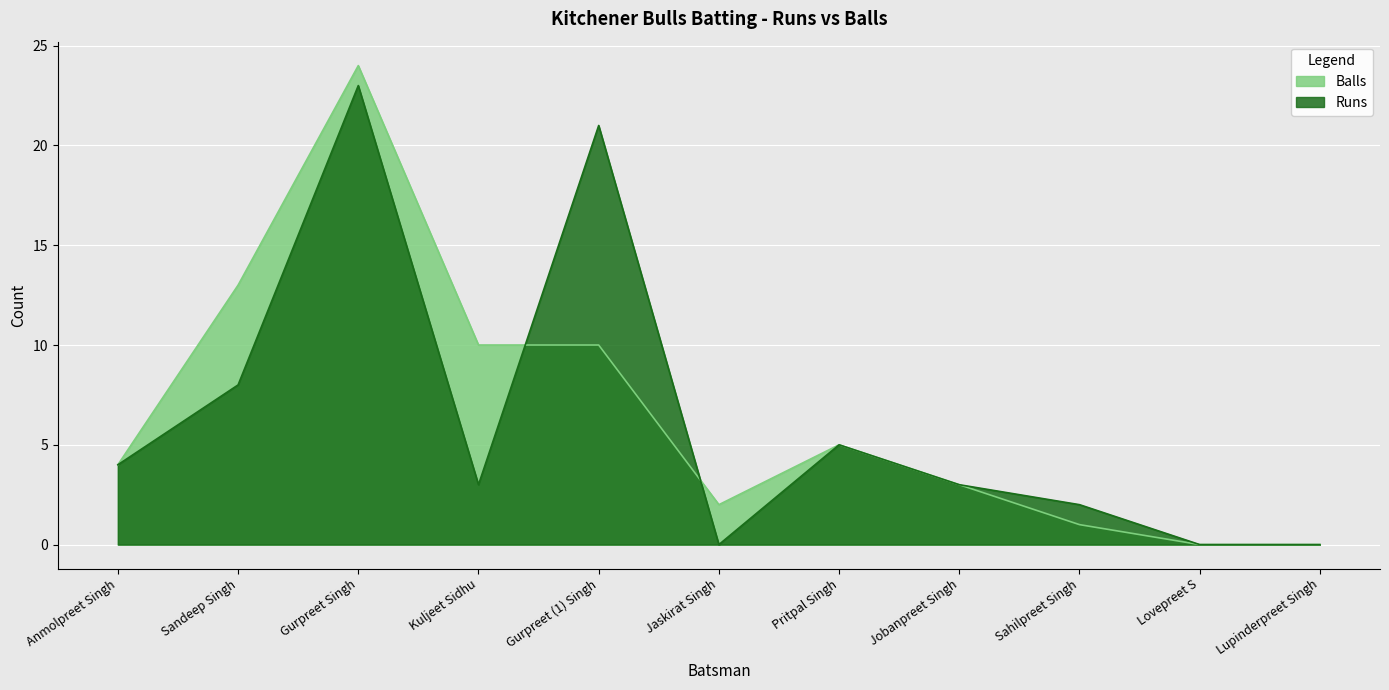

What is the average value of the Runs series?

6